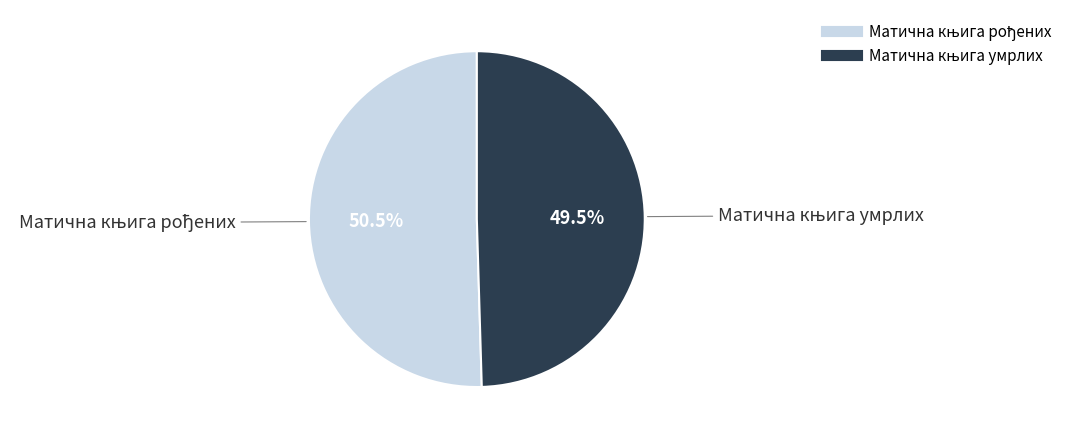

To the nearest percent, what is the average slice percentage?

50%